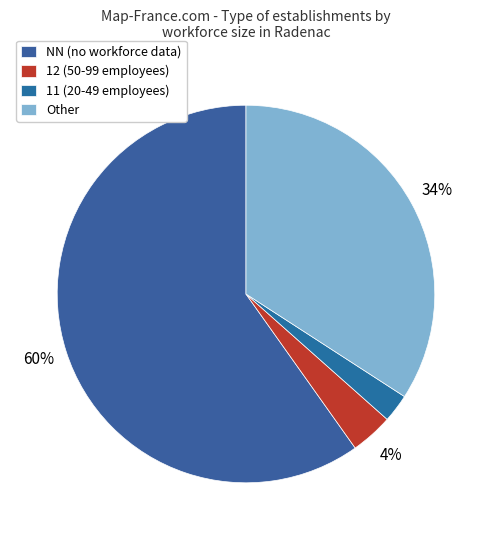

Does any single category account for the majority?

Yes